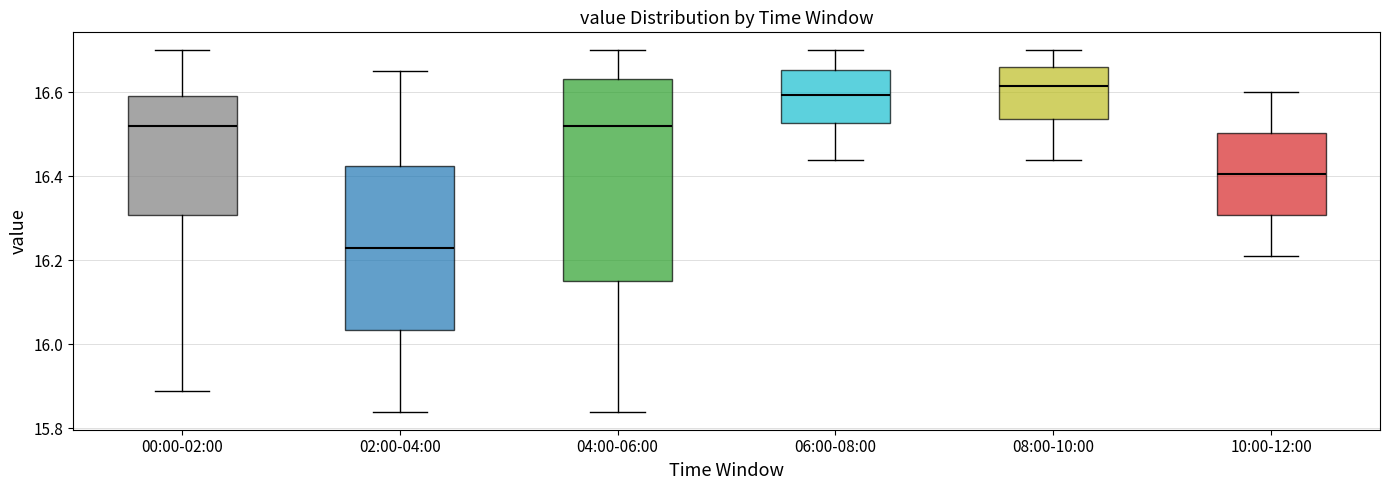

Reading left to right, transcribe this box plot: for each box, give where its median line is, the range the box spans, and where its two whiskers end, as read against the y-axis. The values are not printed on the chart, so give them approximately, as read against the axis.

00:00-02:00: median 16.52, box 16.30 to 16.60, whiskers 15.90 to 16.70
02:00-04:00: median 16.24, box 16.04 to 16.42, whiskers 15.84 to 16.66
04:00-06:00: median 16.52, box 16.16 to 16.64, whiskers 15.84 to 16.70
06:00-08:00: median 16.60, box 16.52 to 16.66, whiskers 16.44 to 16.70
08:00-10:00: median 16.62, box 16.54 to 16.66, whiskers 16.44 to 16.70
10:00-12:00: median 16.40, box 16.30 to 16.50, whiskers 16.22 to 16.60